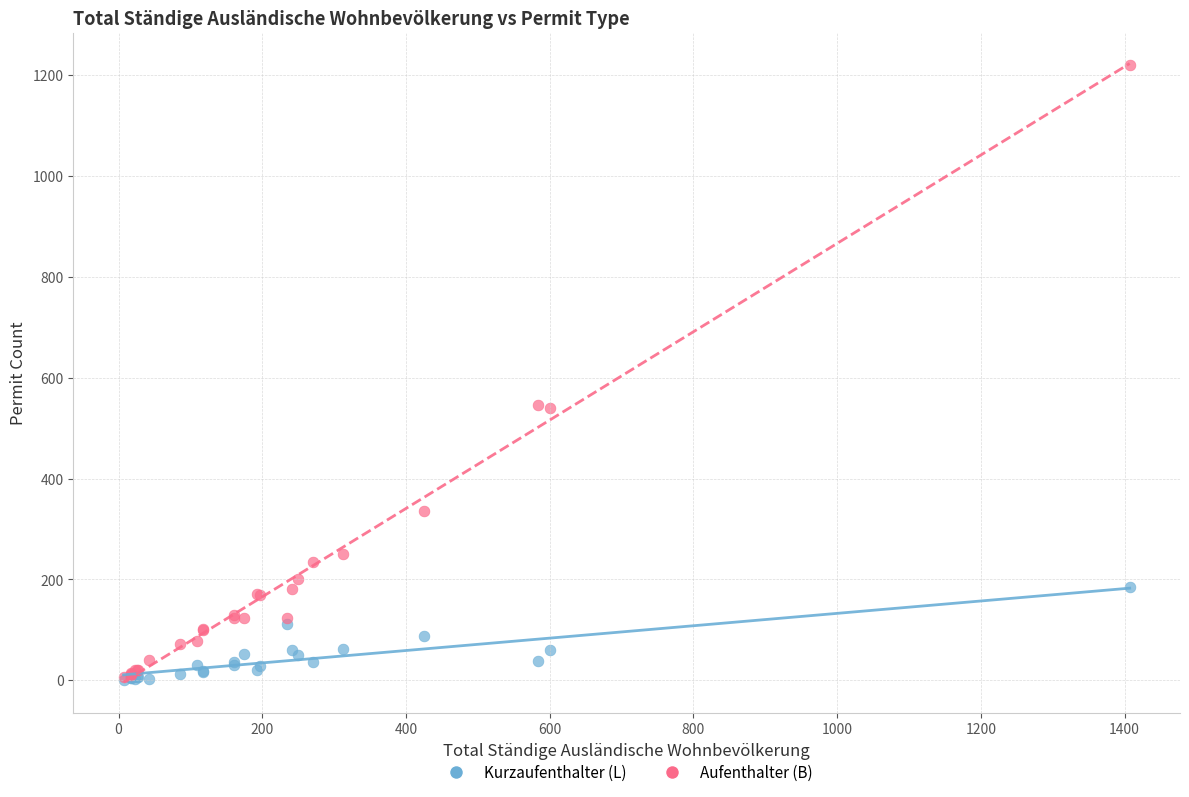

Which series has the widest spread of Y values?

Aufenthalter (B)